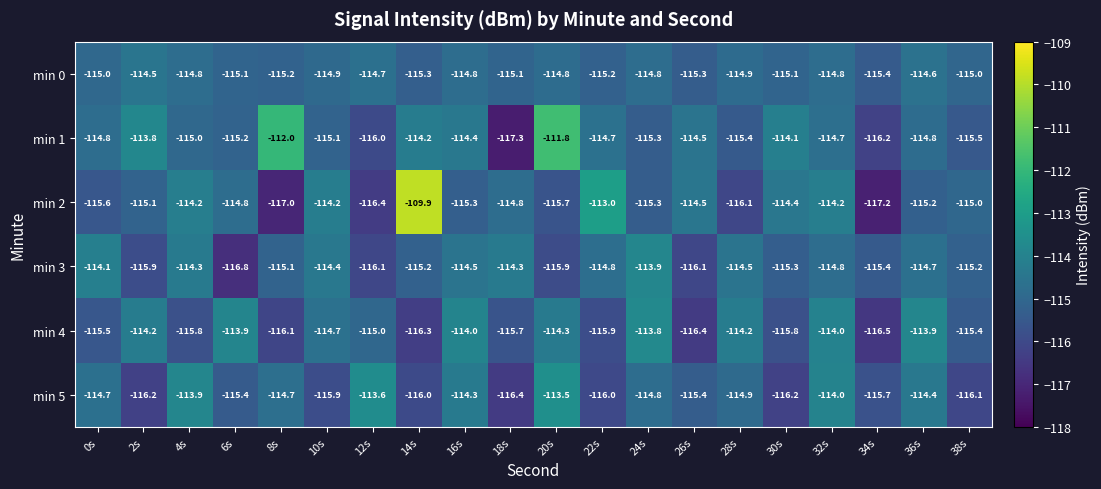

Is it true that min 0 equals -115.4 at 34s?

True